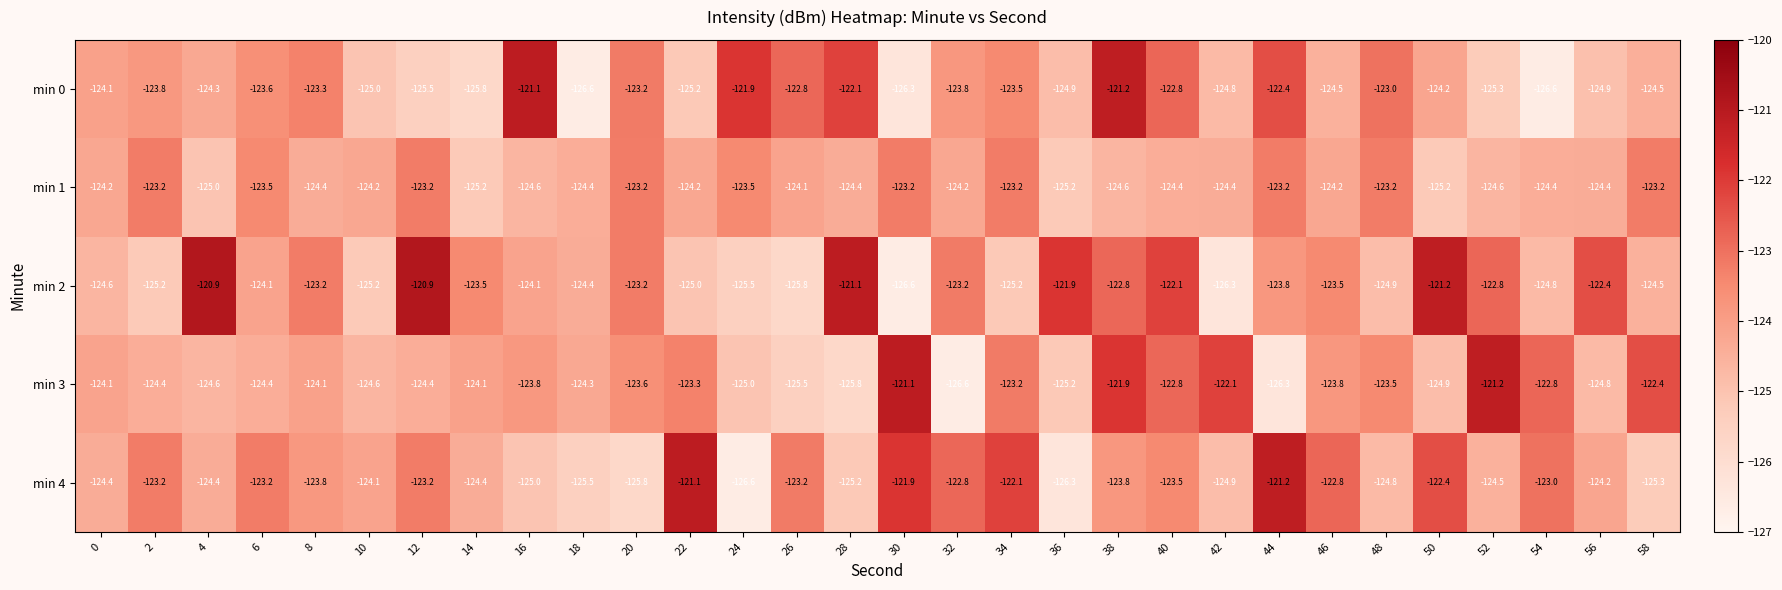

List the series in order of their overall mean, highest first.

min 2, min 4, min 3, min 0, min 1